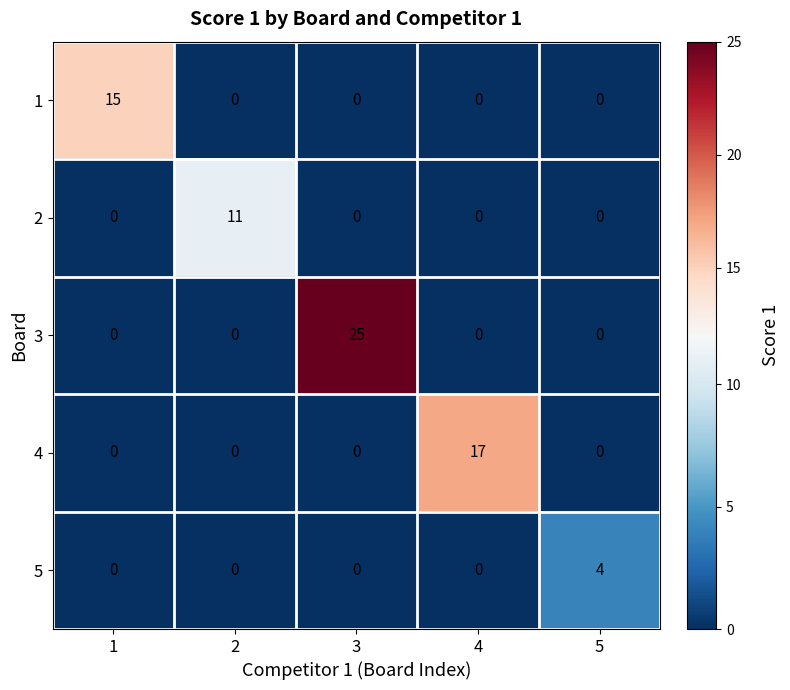

Which series changed the most between 1 and 2?

1